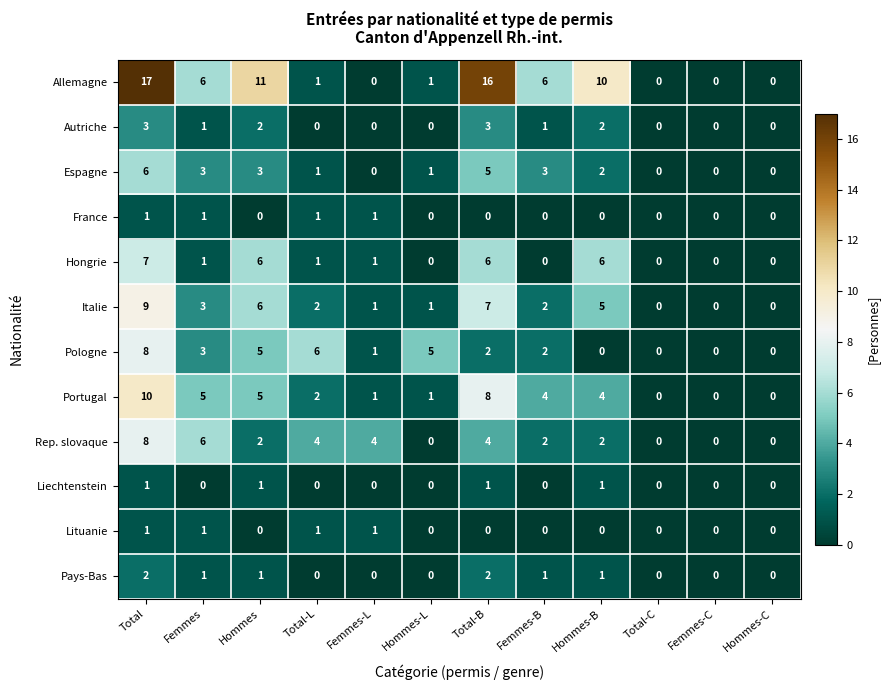

Where does the Pologne series first go above 2?

Total